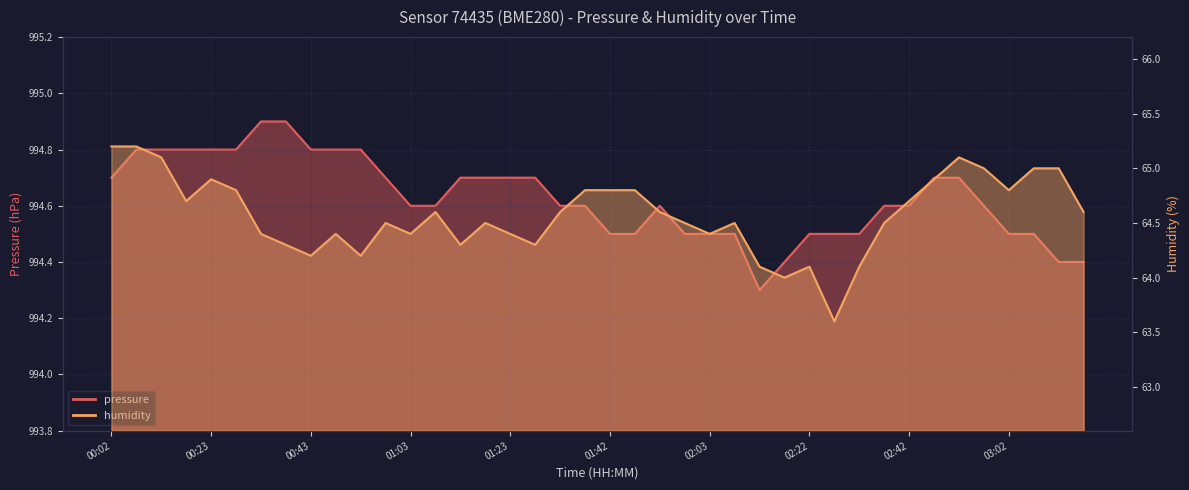

True or false: pressure and humidity cross at least once.

False